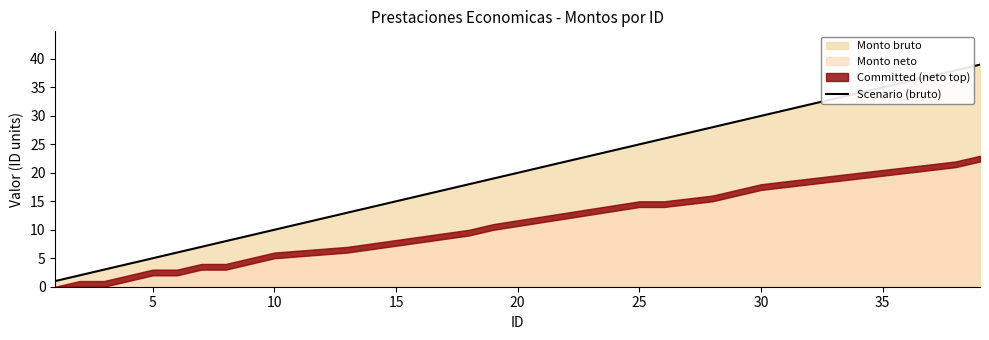

What is the highest value of the Scenario (bruto) series?

39